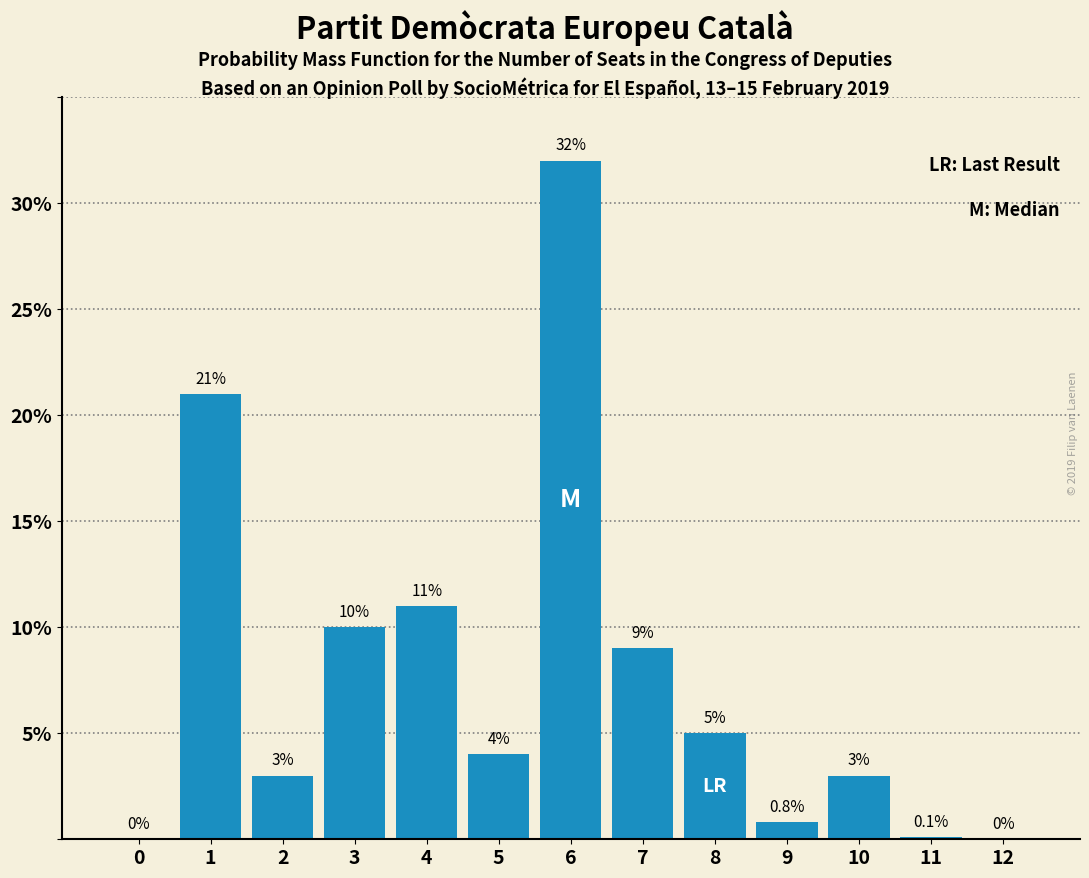

Reading left to right, what are all the values shown in this chart?

0=0.0	1=21.0	2=3.0	3=10.0	4=11.0	5=4.0	6=32.0	7=9.0	8=5.0	9=0.8	10=3.0	11=0.1	12=0.0